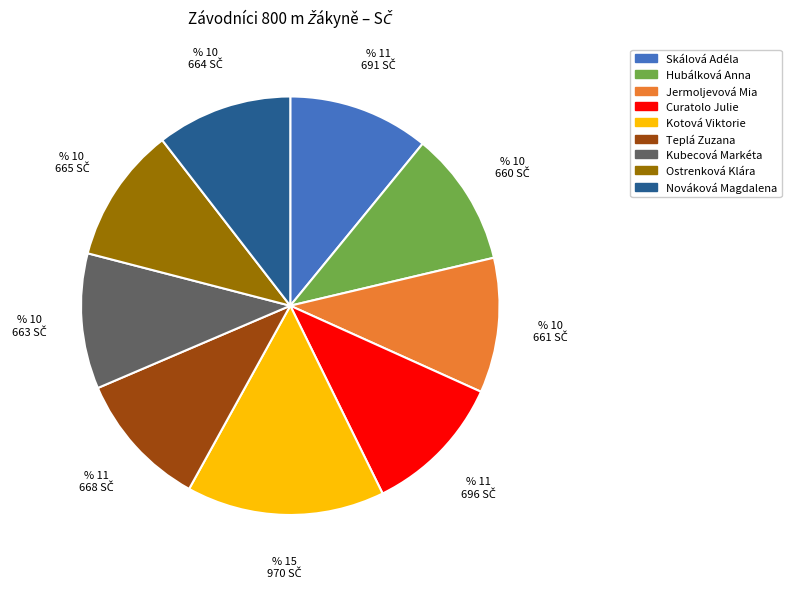

What is the largest slice in the pie chart?

Kotová Viktorie